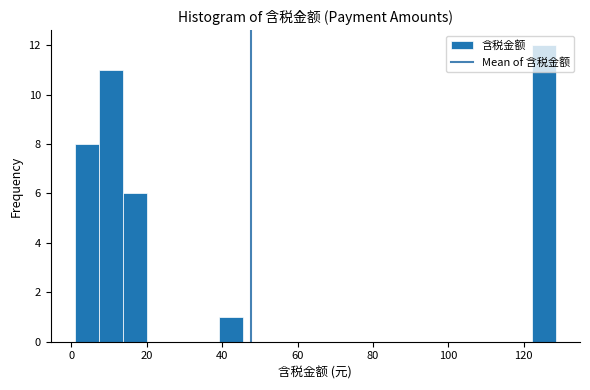

Read against the x-axis, roughly where is the centre of the tallest bar?

126